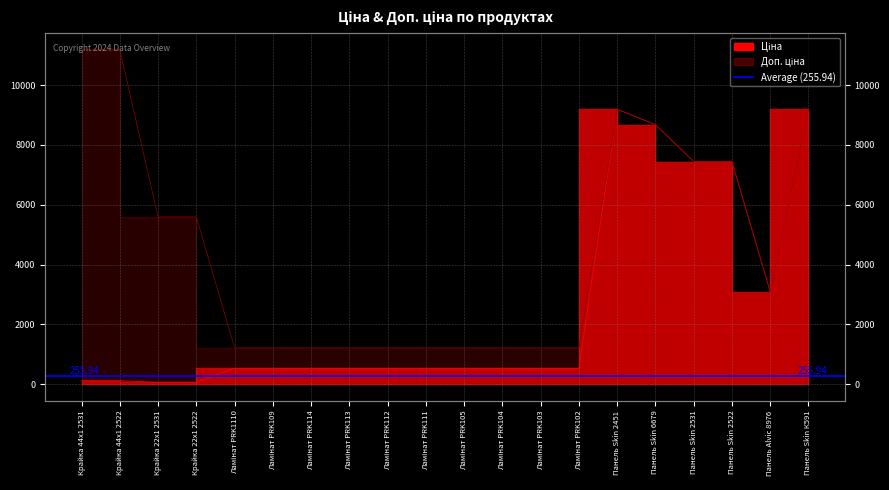

Reading right to left, what are all the values shown in this chart?

Ціна: Панель Skin К591=9196.3	Панель Alvic 8976=3094.7	Панель Skin 2522=7444.6	Панель Skin 2531=7444.6	Панель Skin 6679=8679.5	Панель Skin 2451=9196.3	Ламінат PRK102=528.2	Ламінат PRK103=528.2	Ламінат PRK104=528.2	Ламінат PRK105=528.2	Ламінат PRK111=528.2	Ламінат PRK112=528.2	Ламінат PRK113=528.2	Ламінат PRK114=528.2	Ламінат PRK109=528.2	Ламінат PRK1110=528.2	Крайка 22x1 2522=55.9	Крайка 22x1 2531=55.9	Крайка 44x1 2522=111.8	Крайка 44x1 2531=111.8
Доп. ціна: Панель Skin К591=9196.3	Панель Alvic 8976=3095.0	Панель Skin 2522=7444.6	Панель Skin 2531=7444.6	Панель Skin 6679=8679.5	Панель Skin 2451=9196.3	Ламінат PRK102=1210.7	Ламінат PRK103=1210.7	Ламінат PRK104=1210.7	Ламінат PRK105=1210.7	Ламінат PRK111=1210.7	Ламінат PRK112=1210.7	Ламінат PRK113=1210.7	Ламінат PRK114=1210.7	Ламінат PRK109=1210.7	Ламінат PRK1110=1210.7	Крайка 22x1 2522=5591.0	Крайка 22x1 2531=5591.0	Крайка 44x1 2522=11182.0	Крайка 44x1 2531=11182.0